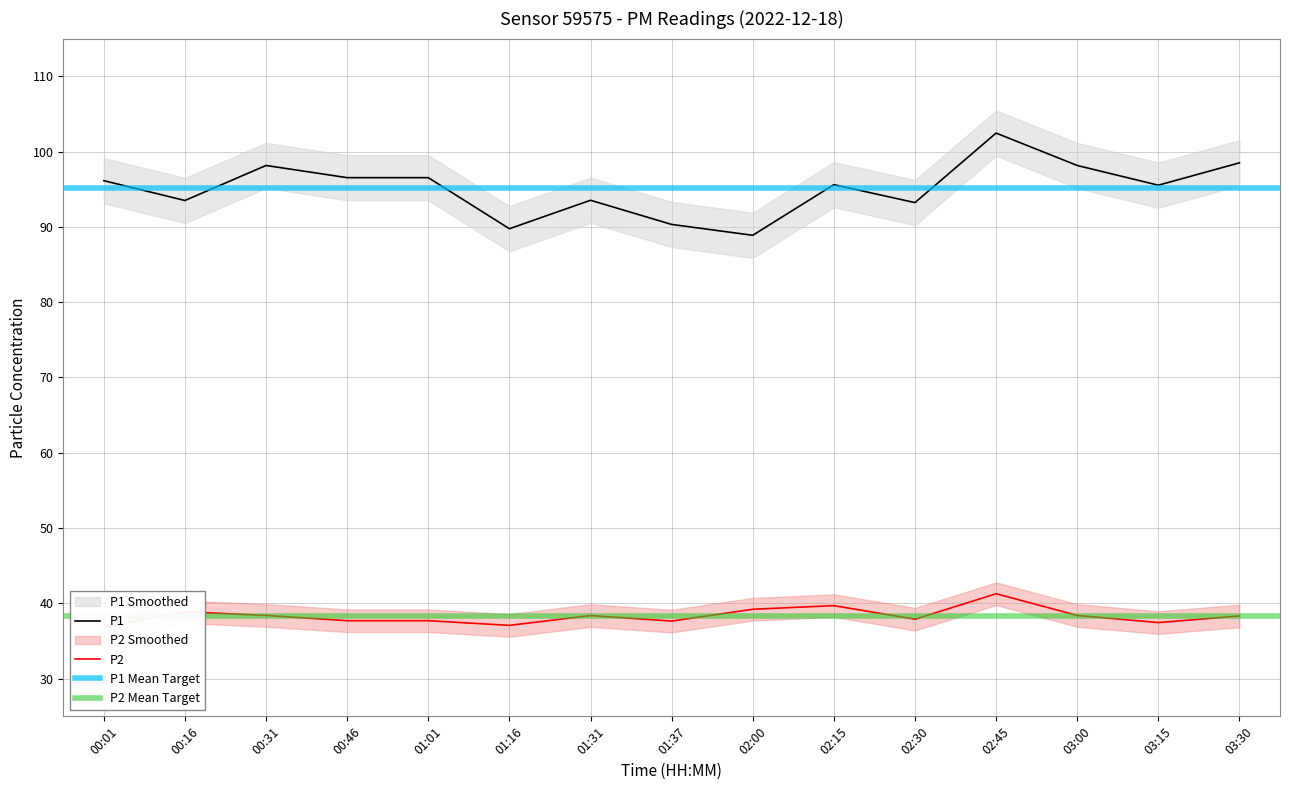

List the series in order of their overall mean, lowest first.

P2, P1